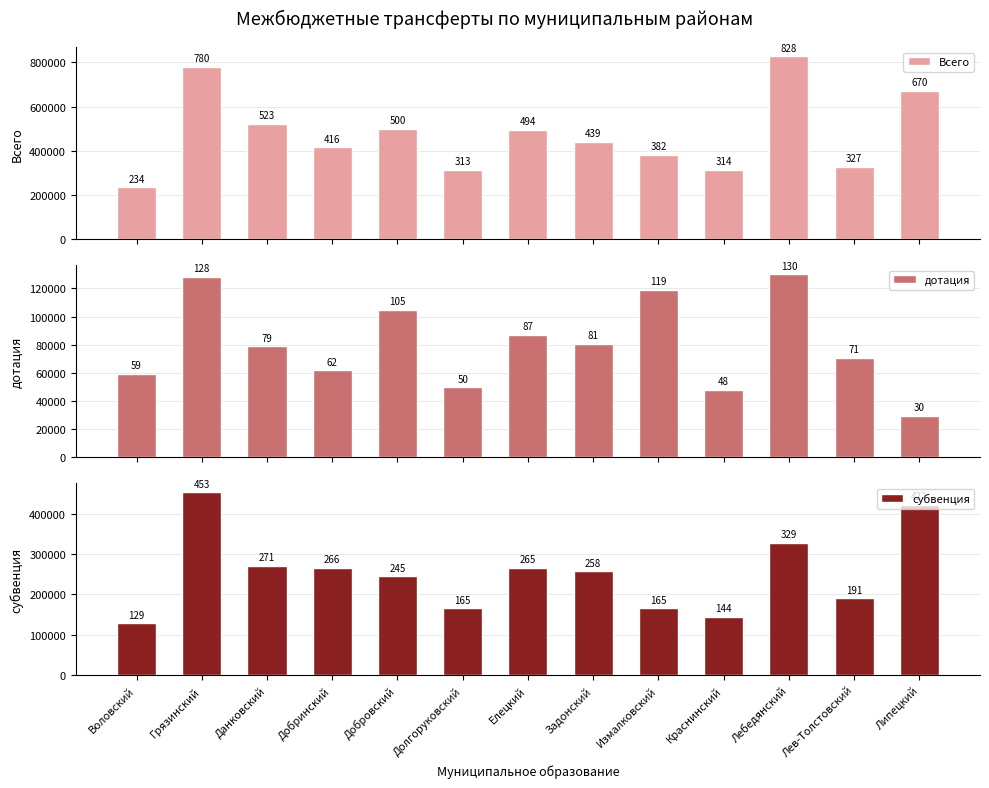

What is the value of the субвенция bar at the 4th from the left?

266164.0